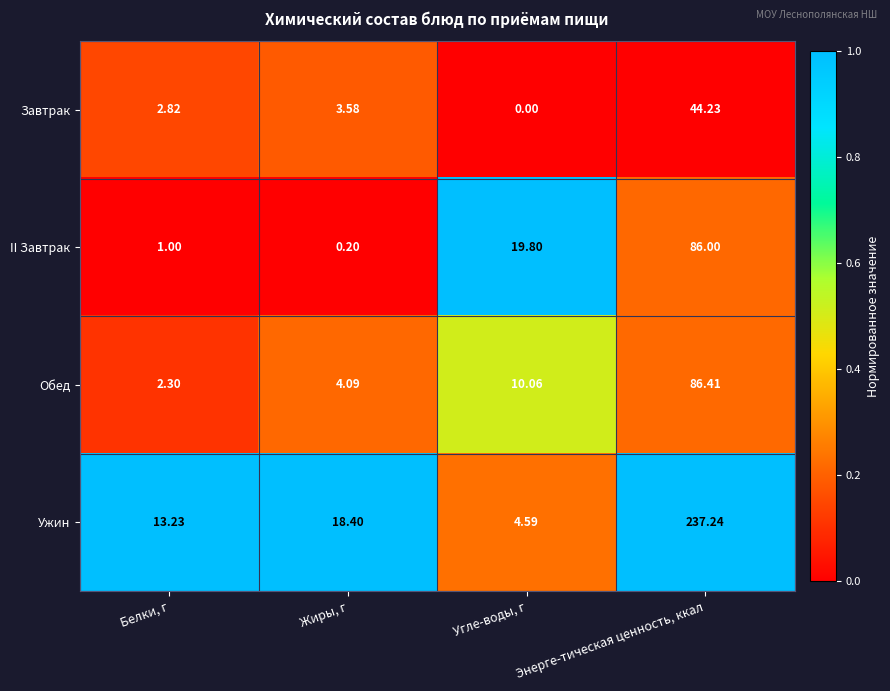

At which label is Обед closest to 44?

Угле-воды, г